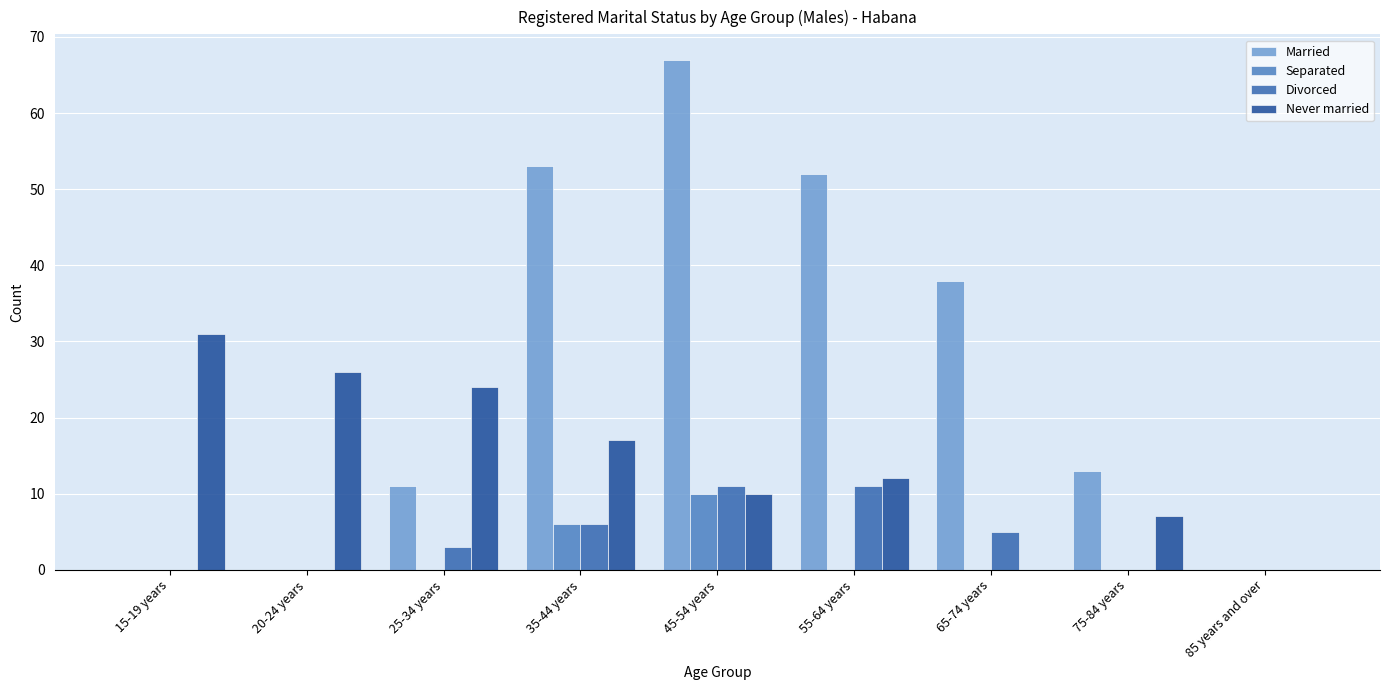

Rank the series by their maximum value, from highest to lowest.

Married, Never married, Divorced, Separated